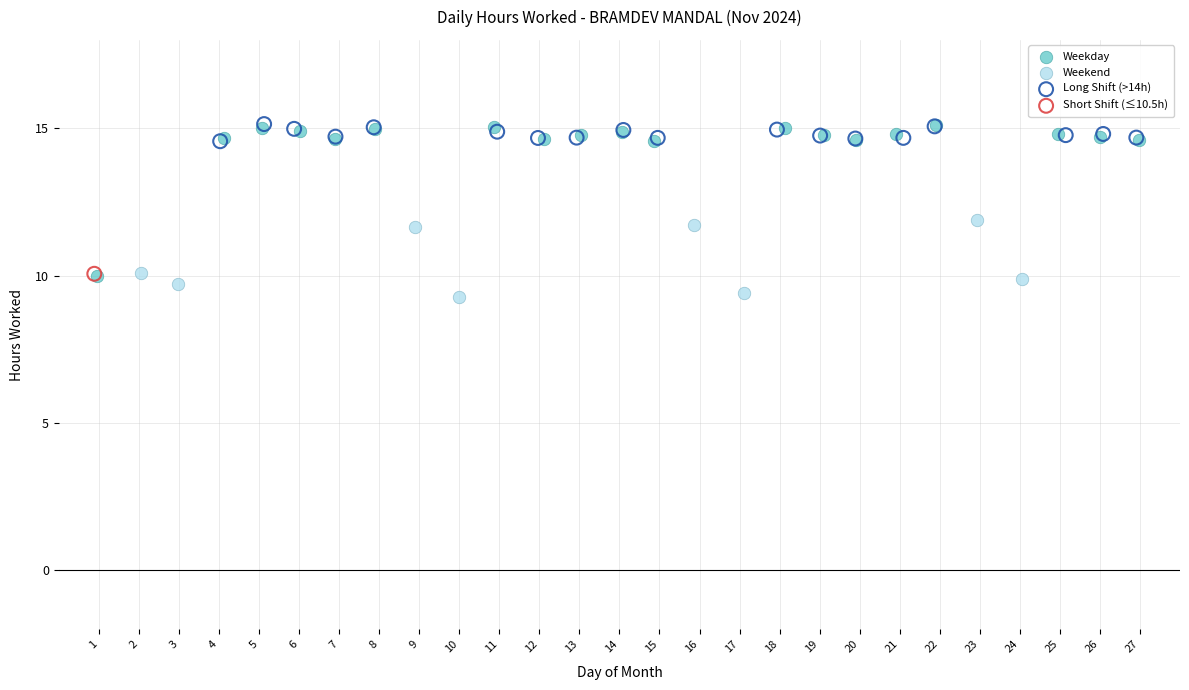

Which series reaches the minimum Y coordinate?

Weekend